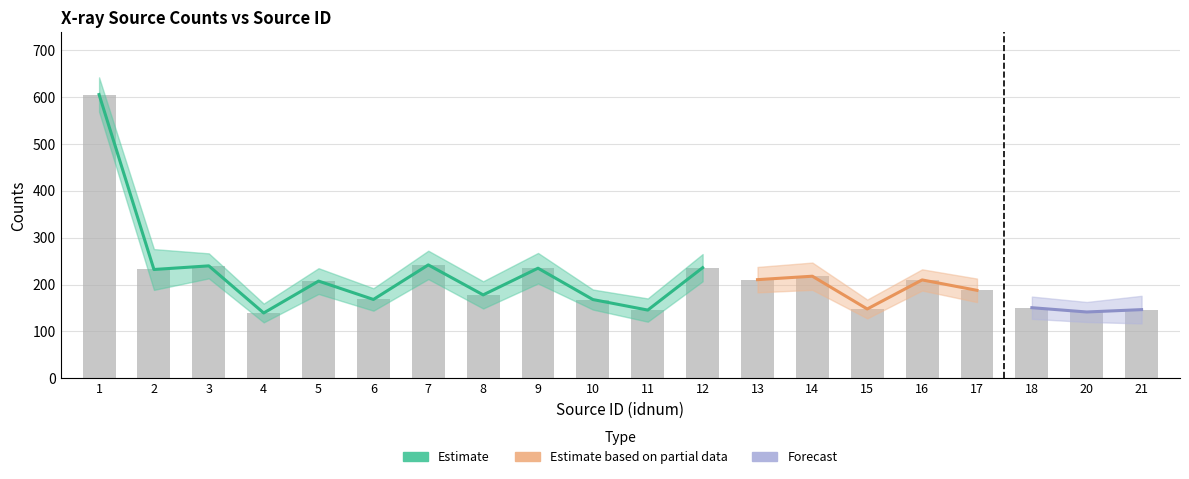

Where does the cnts series first go above 207?

1